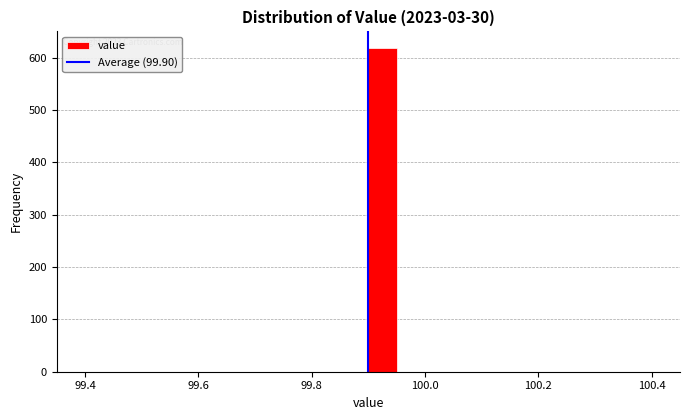

Read against the x-axis, roughly where is the centre of the tallest bar?

99.92